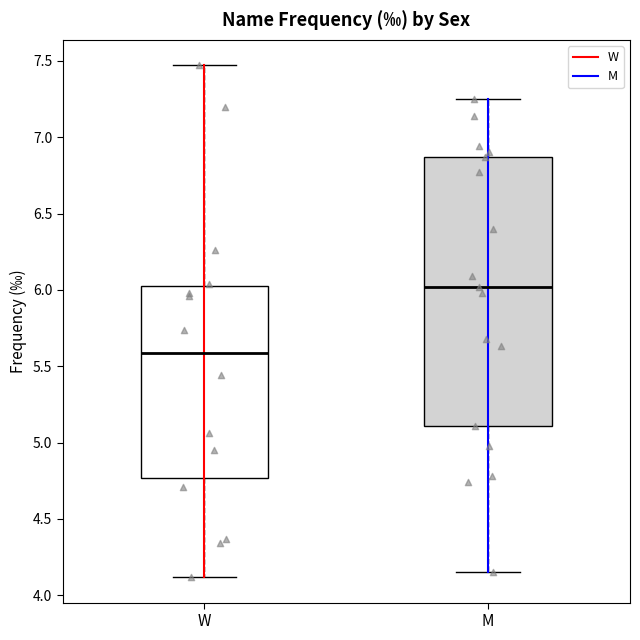

Where is the lower edge of the box for M on the y-axis? The values are not printed on the chart, so give them approximately, as read against the axis.

5.10